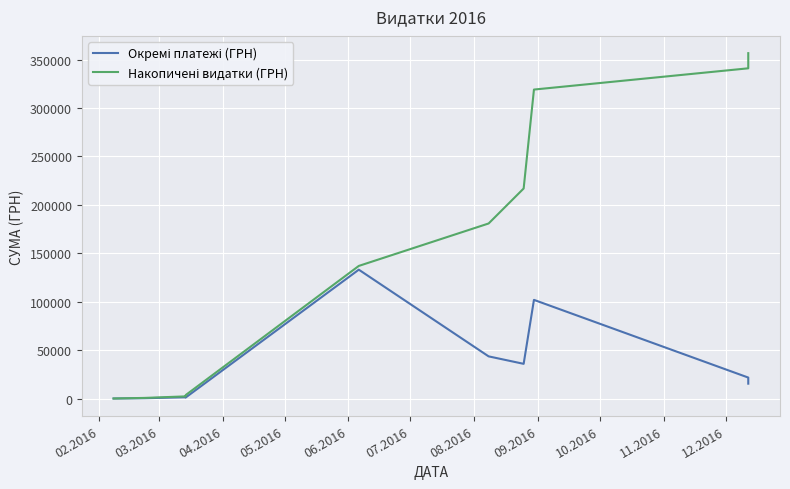

How many series are shown in this chart?

2